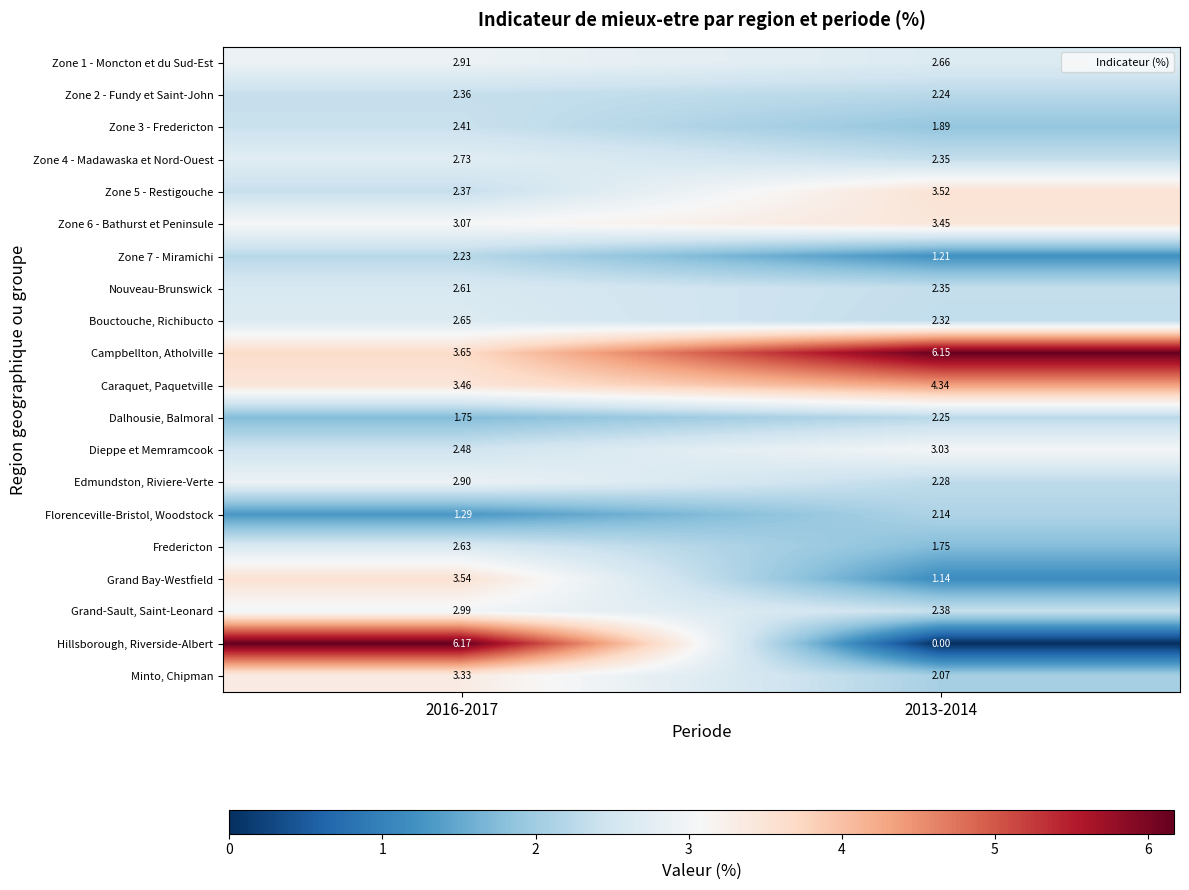

Is the value of Zone 3 - Fredericton at 2016-2017 greater than the value of Florenceville-Bristol, Woodstock at 2016-2017?

Yes